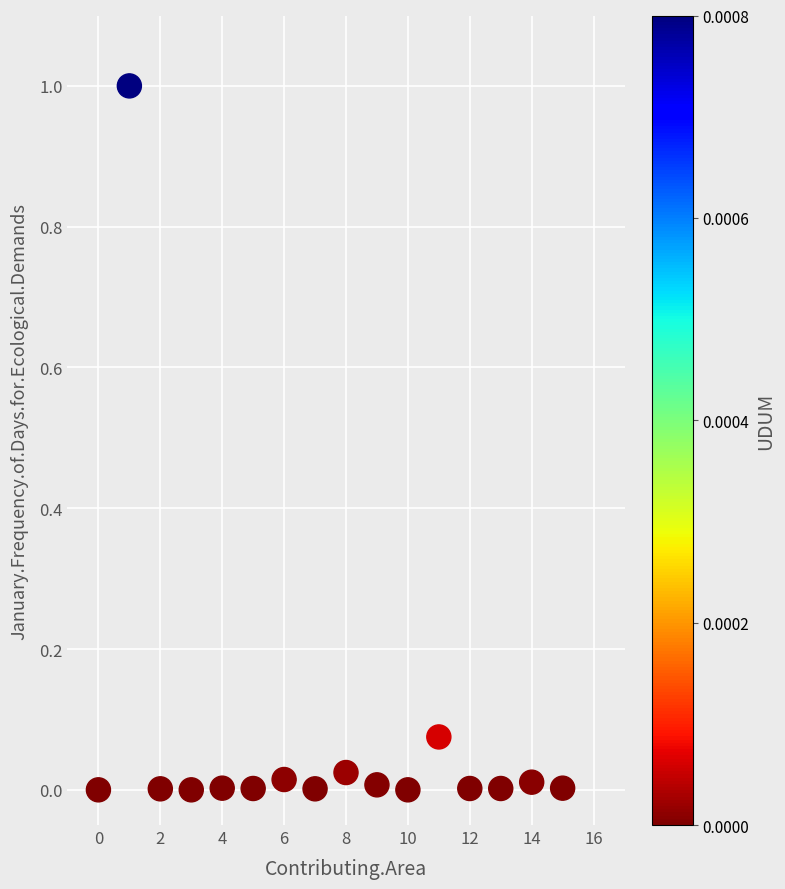

What is the range of Y values (max minus min)?

1.0